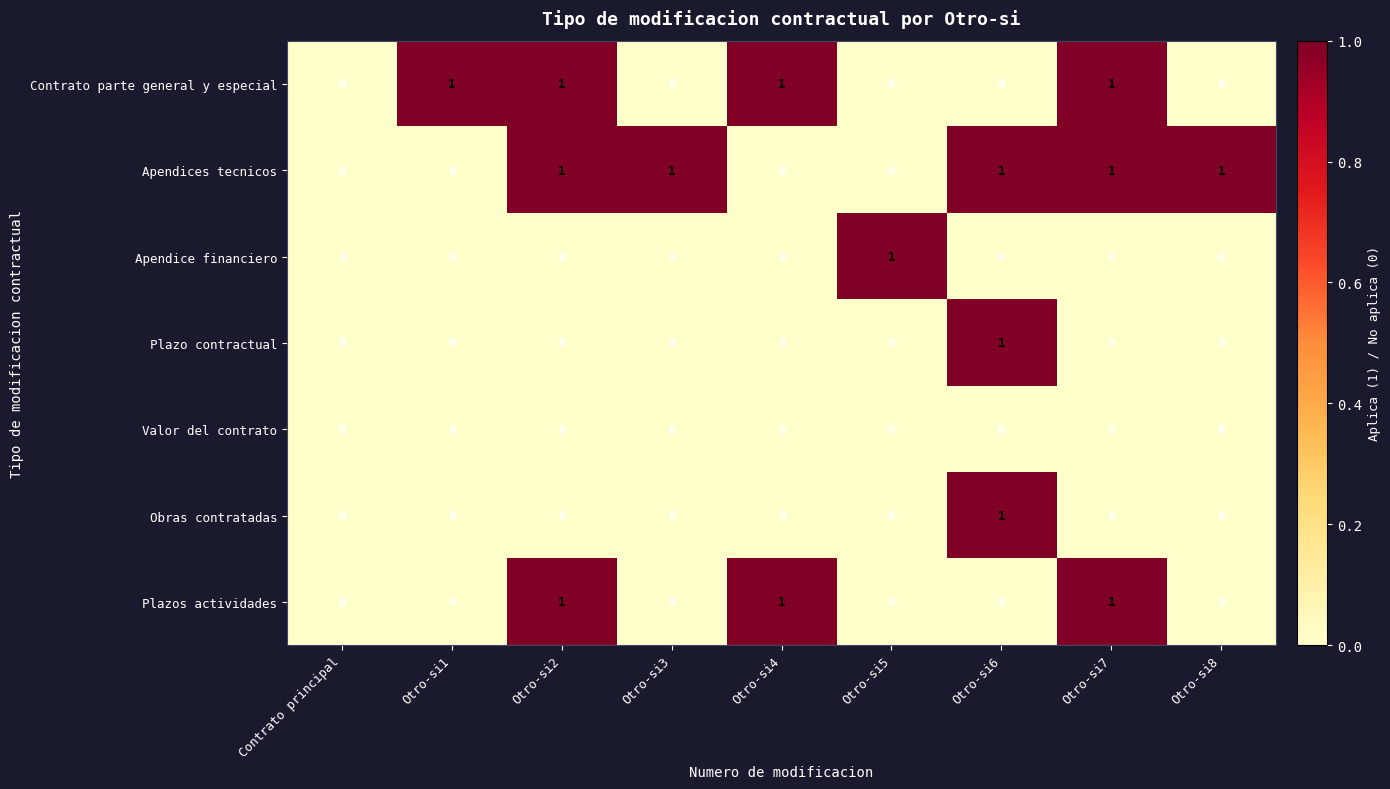

Which series has the largest total across all categories?

Apendices tecnicos